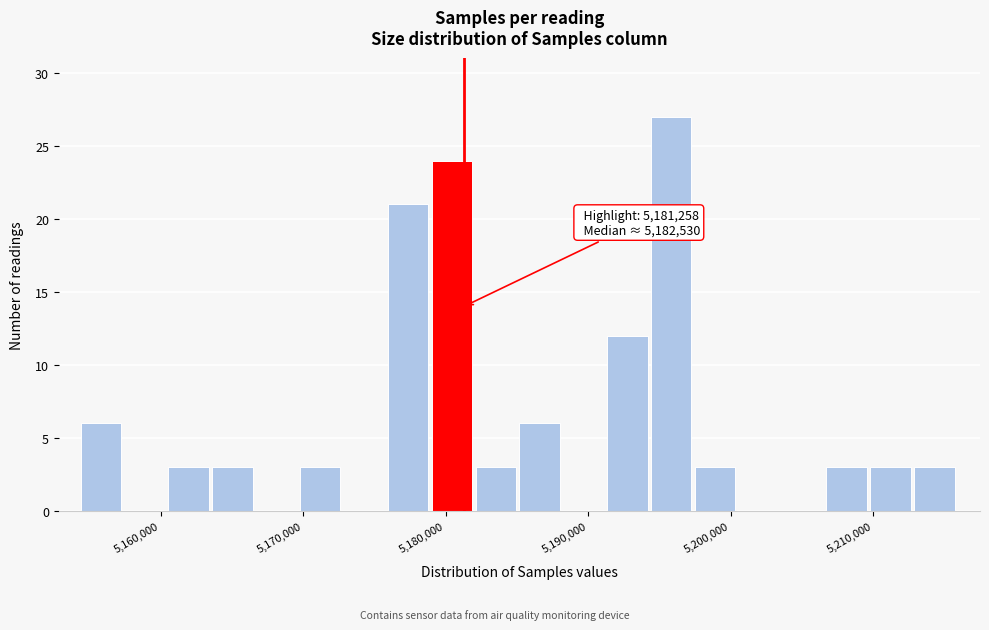

Around what value on the x-axis is the tallest bar? Give the approximate position of its centre, as read against the axis.

5196000